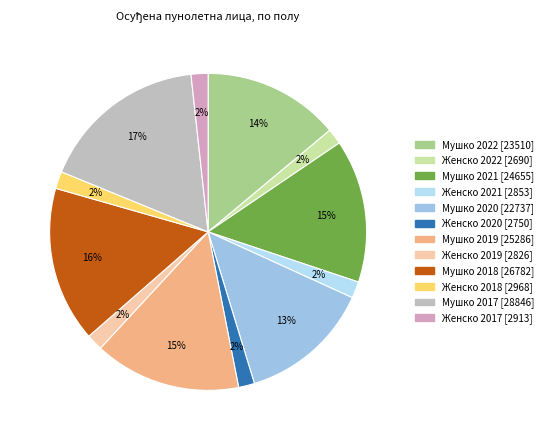

Count the number of slices in the pie.

12